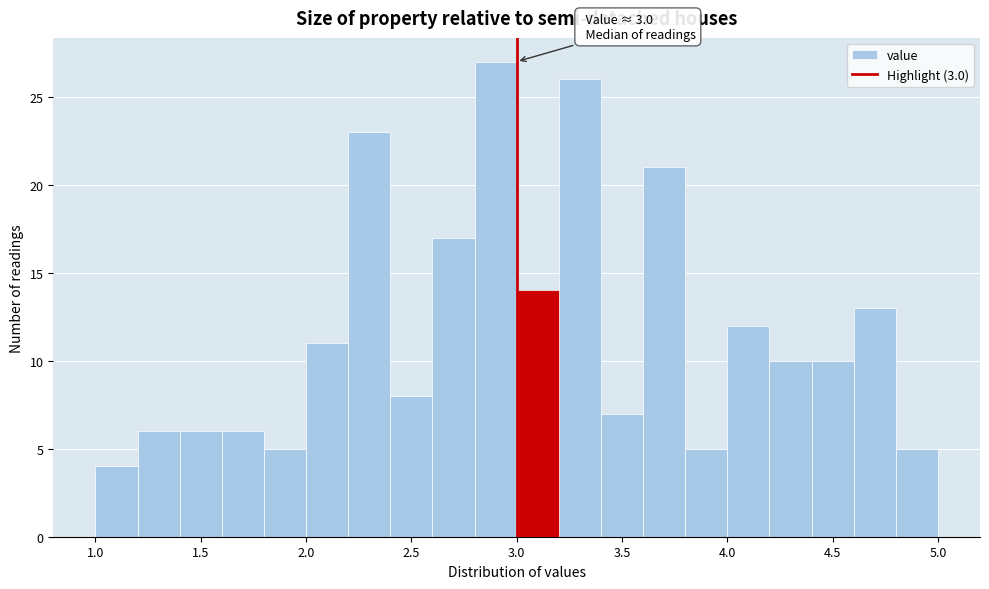

Over which range of the x-axis is the bar tallest?

2.8 to 3.0